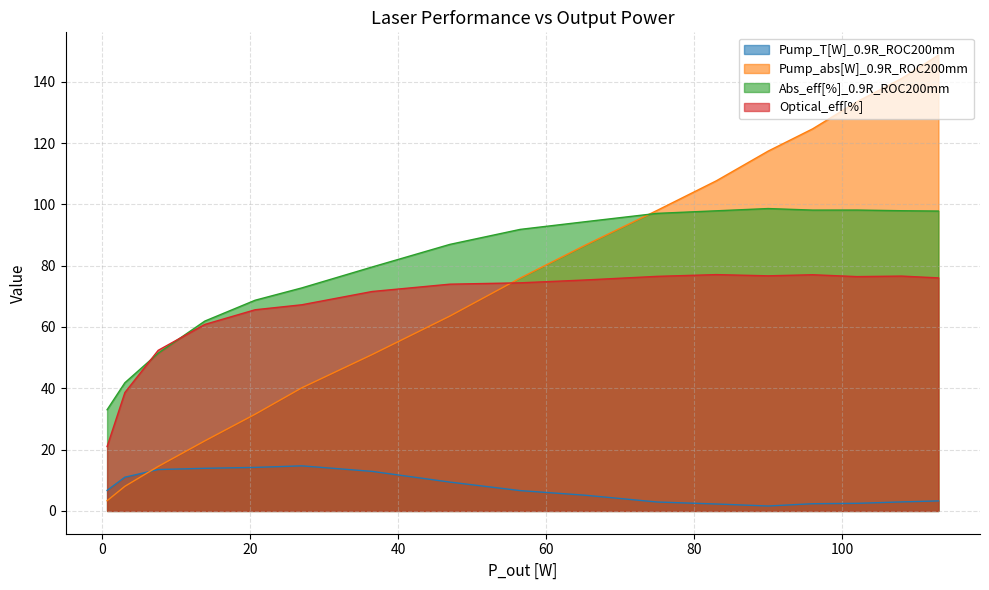

What is the maximum value shown in the chart?

148.7